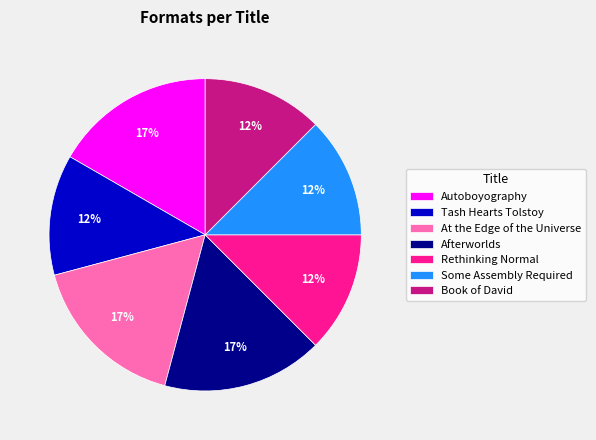

Approximately how many times larger is the value at Book of David compared to Some Assembly Required?

1.0